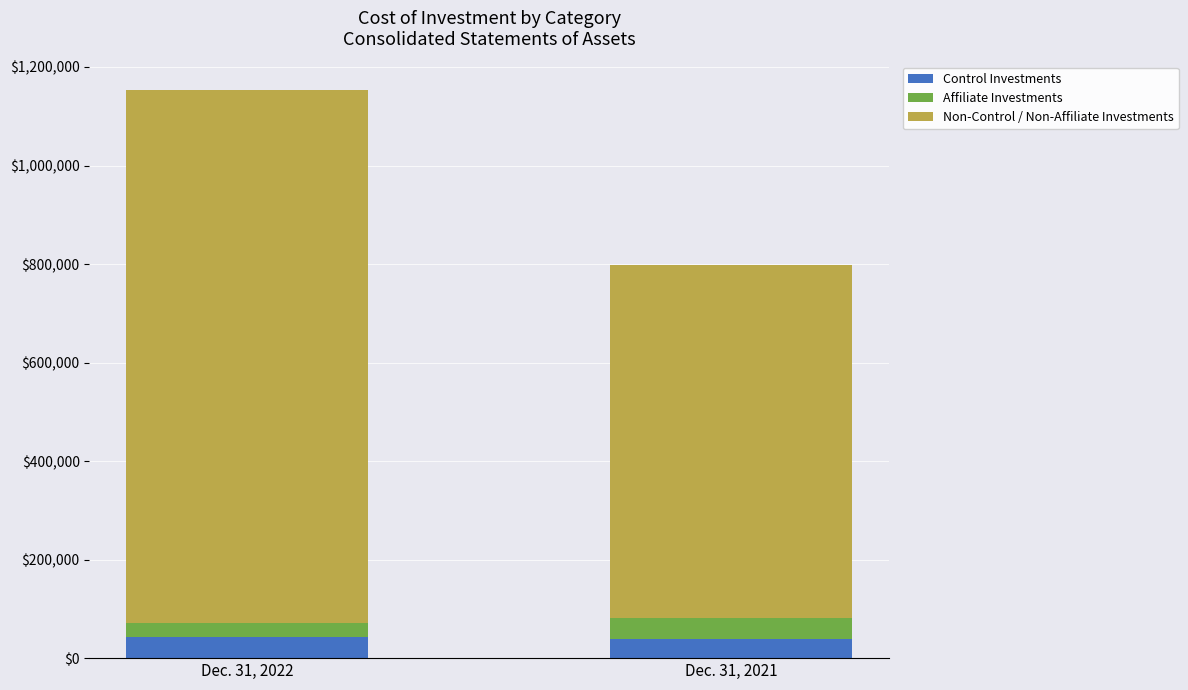

How many categories are shown in the chart?

2